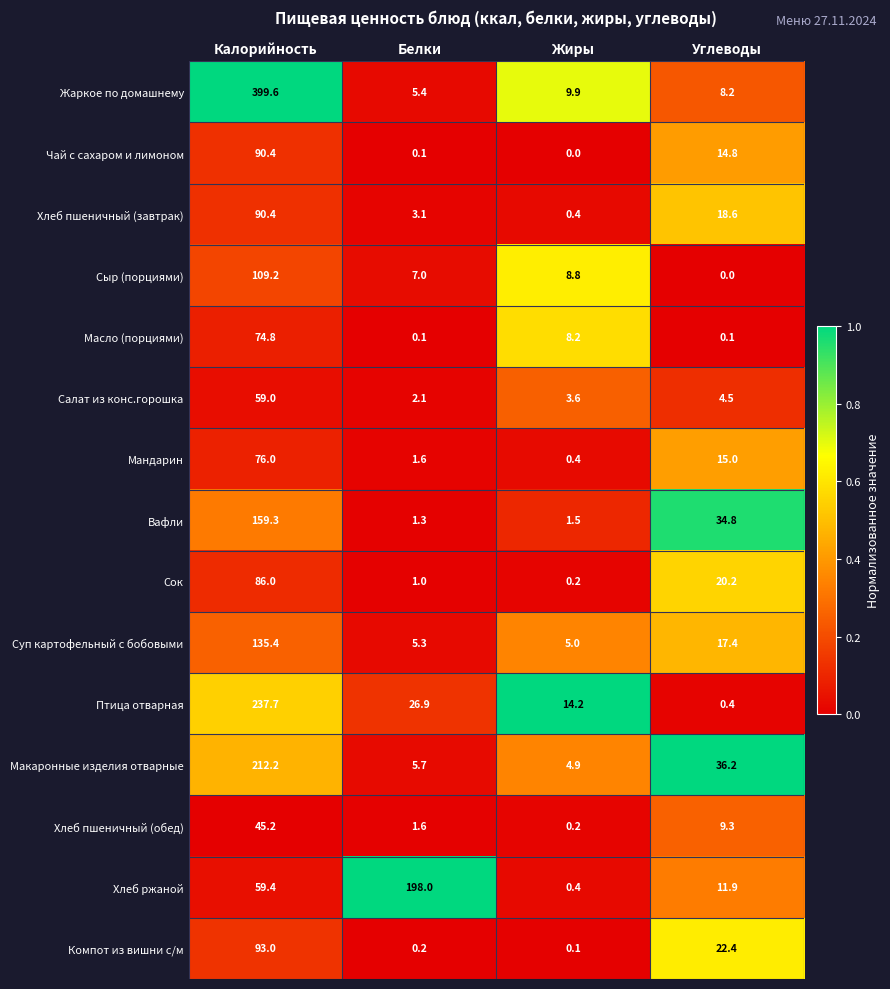

What is the maximum value for Мандарин?

76.0